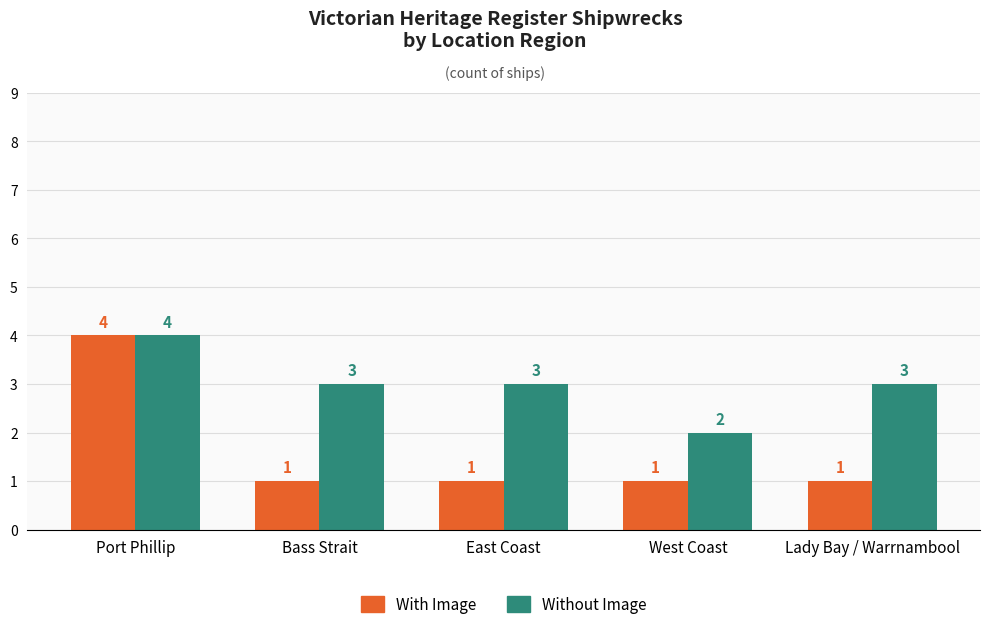

Count the Without Image values in the range 3 to 4.

4